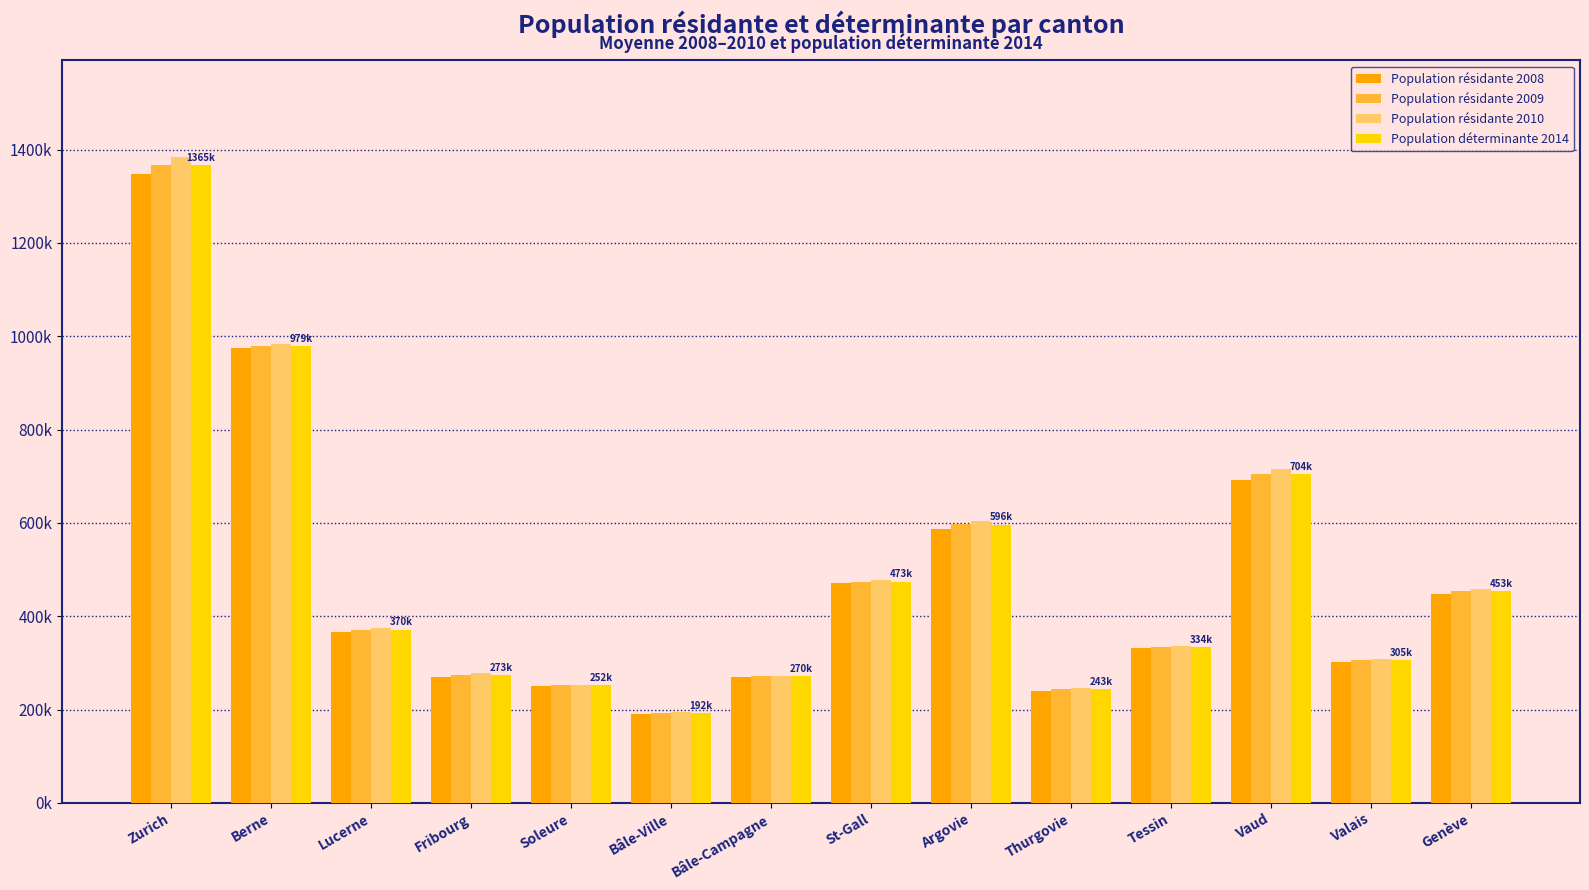

Reading left to right, what are all the values shown in this chart?

Population résidante 2008: 1347351	974591	366425	268830	250590	190531	269249	470268	587471	240656	331600	690870	301045	446957
Population résidante 2009: 1366821	979554	370931	273855	252083	192068	271125	474316	596795	244069	333567	704916	305178	453674
Population résidante 2010: 1383661	983453	375155	278591	253370	193627	272506	477196	604329	246856	336896	716483	309325	459210
Population déterminante 2014: 1365944	979199	370837	273759	252014	192075	270960	473927	596198	243860	334021	704090	305183	453280